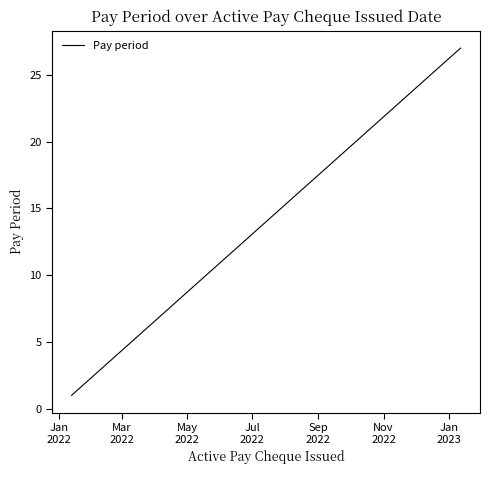

True or false: the data has more than 0 interior local peaks.

False